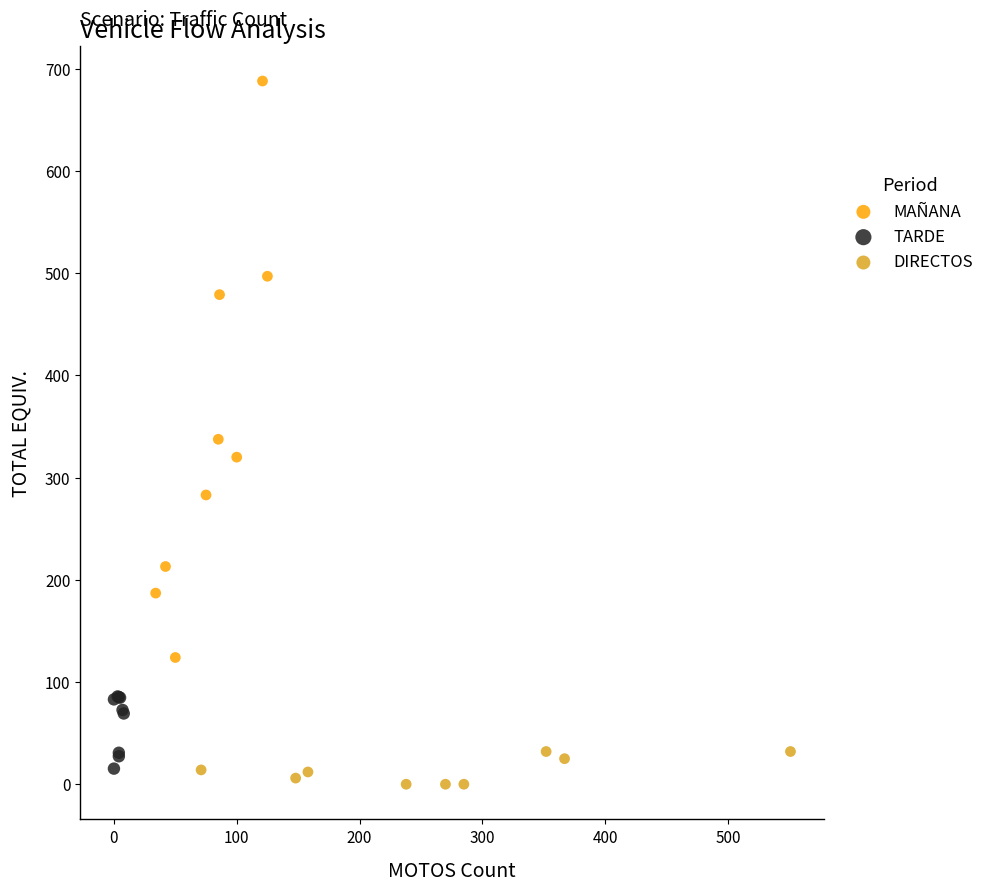

Which series has the largest Y range (max minus min)?

MAÑANA